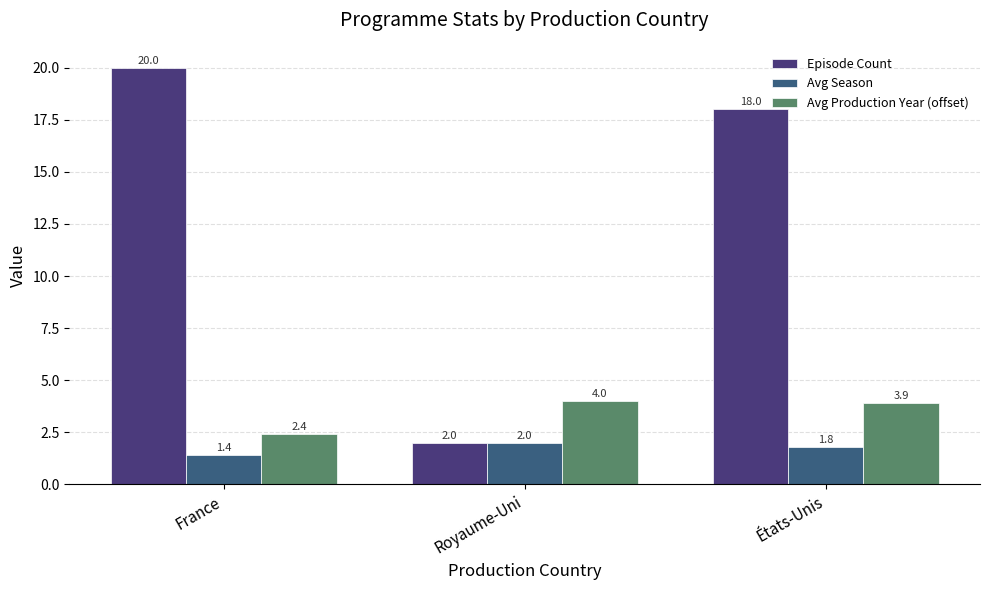

Is it true that Avg Season equals 0.4 at France?

False